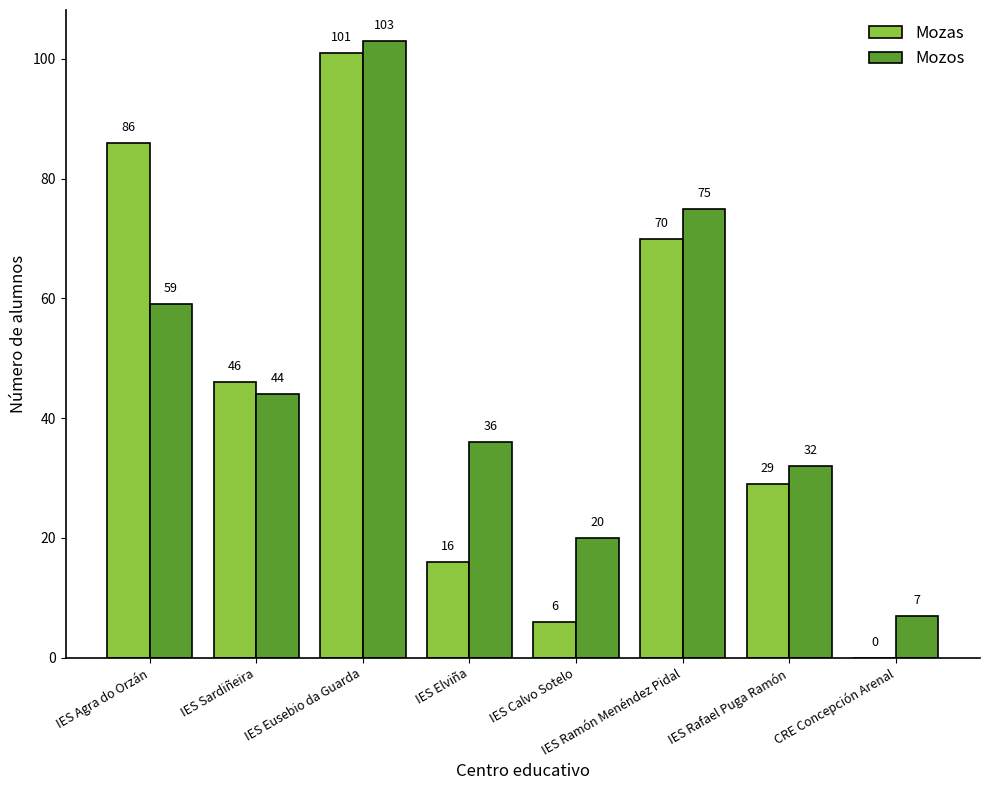

What is the maximum value for Mozos?

103